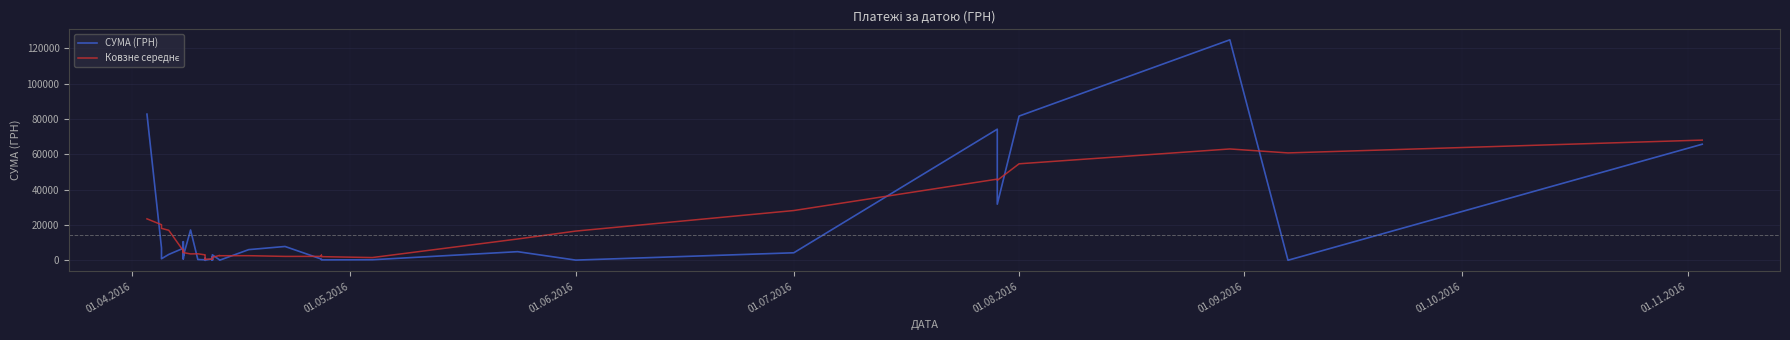

What are all the series names shown in the legend?

СУМА (ГРН), Ковзне середнє